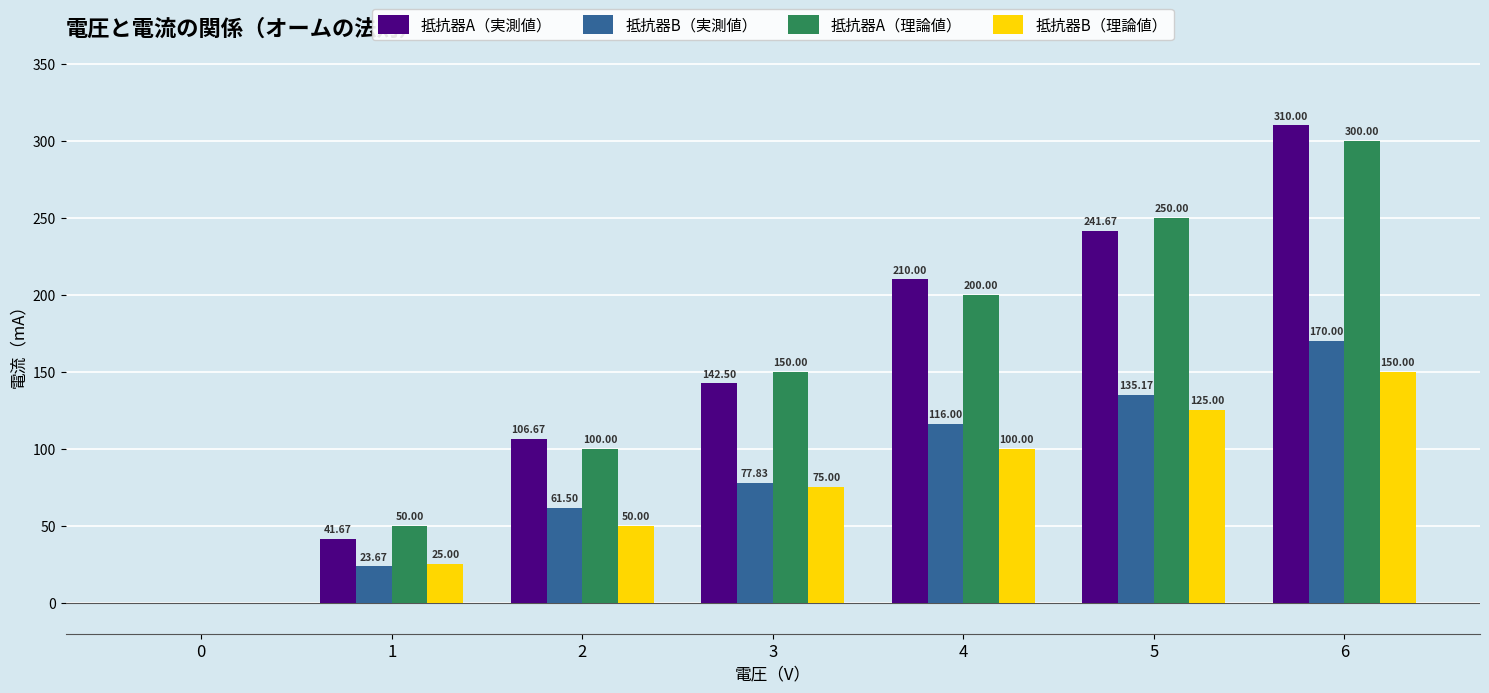

True or false: 抵抗器B（実測値） has a value of 61.5 at 2.

True